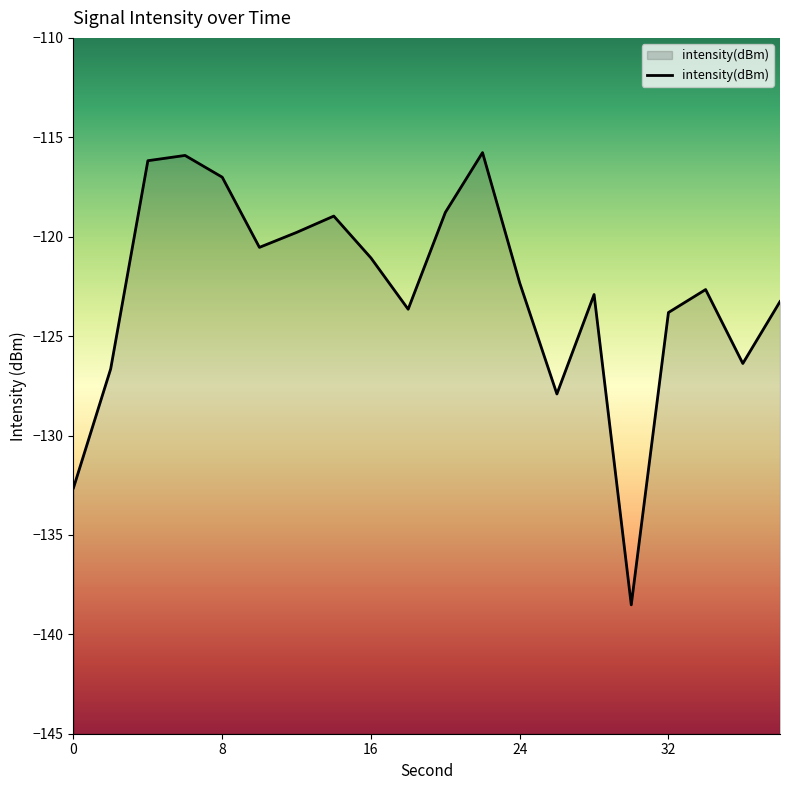

How many interior local peaks (higher than both neighbors) does the data have?

5